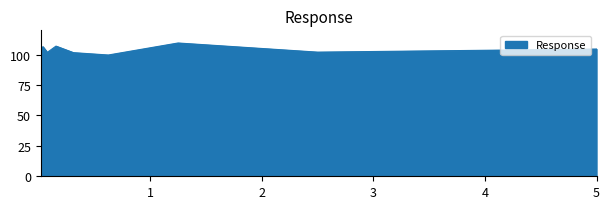

What is the greatest value displayed?

109.6